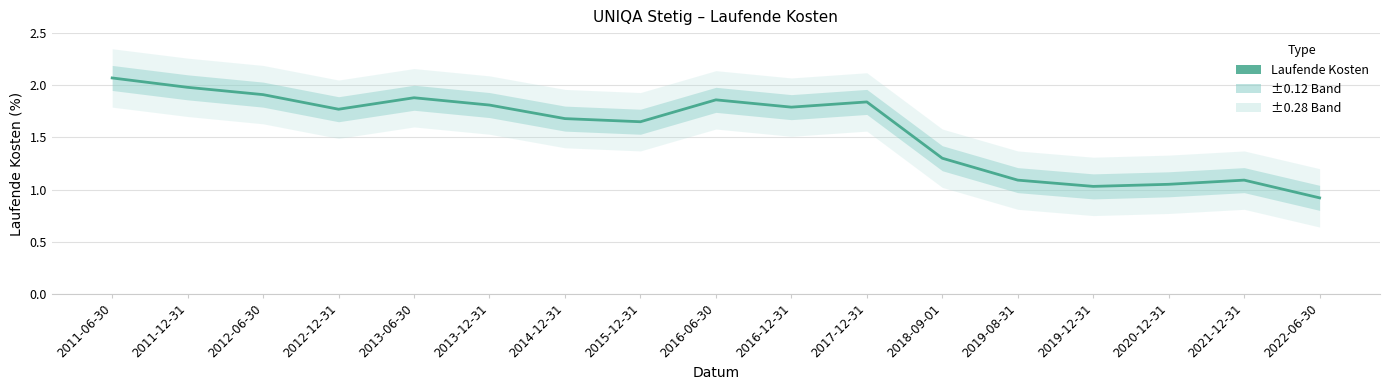

Count the number of values greater than 1.

16